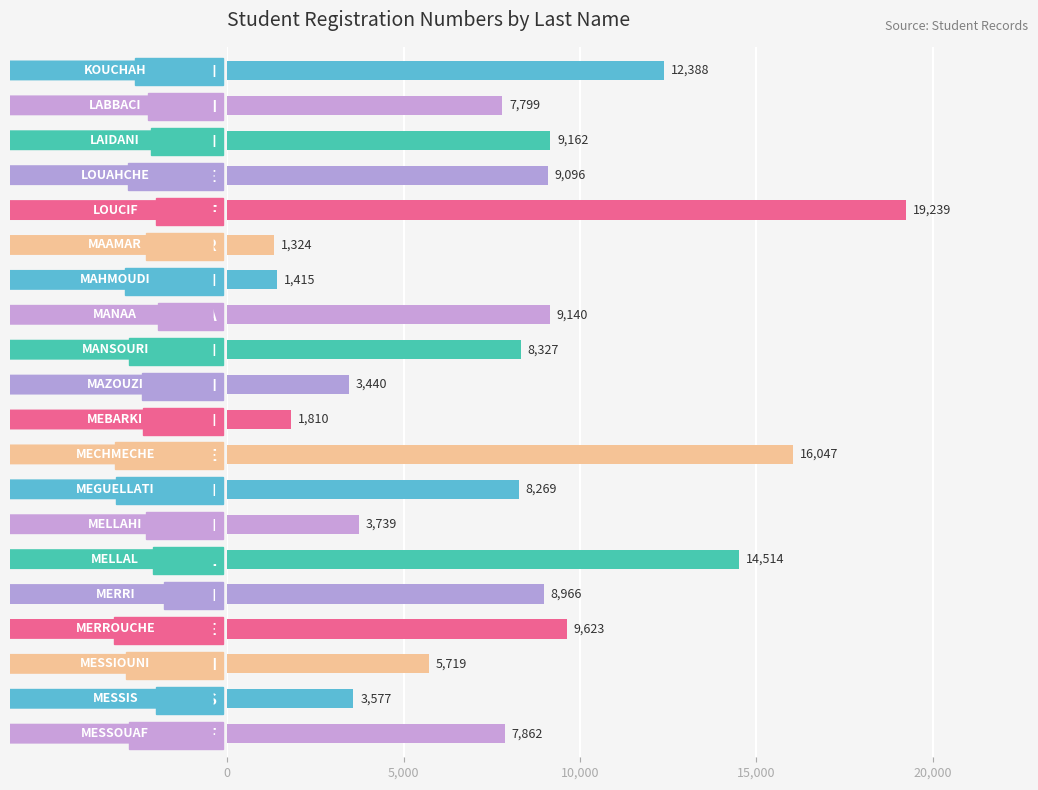

Rank the categories by value from highest to lowest.

LOUCIF, MECHMECHE, MELLAL, KOUCHAH, MERROUCHE, LAIDANI, MANAA, LOUAHCHE, MERRI, MANSOURI, MEGUELLATI, MESSOUAF, LABBACI, MESSIOUNI, MELLAHI, MESSIS, MAZOUZI, MEBARKI, MAHMOUDI, MAAMAR